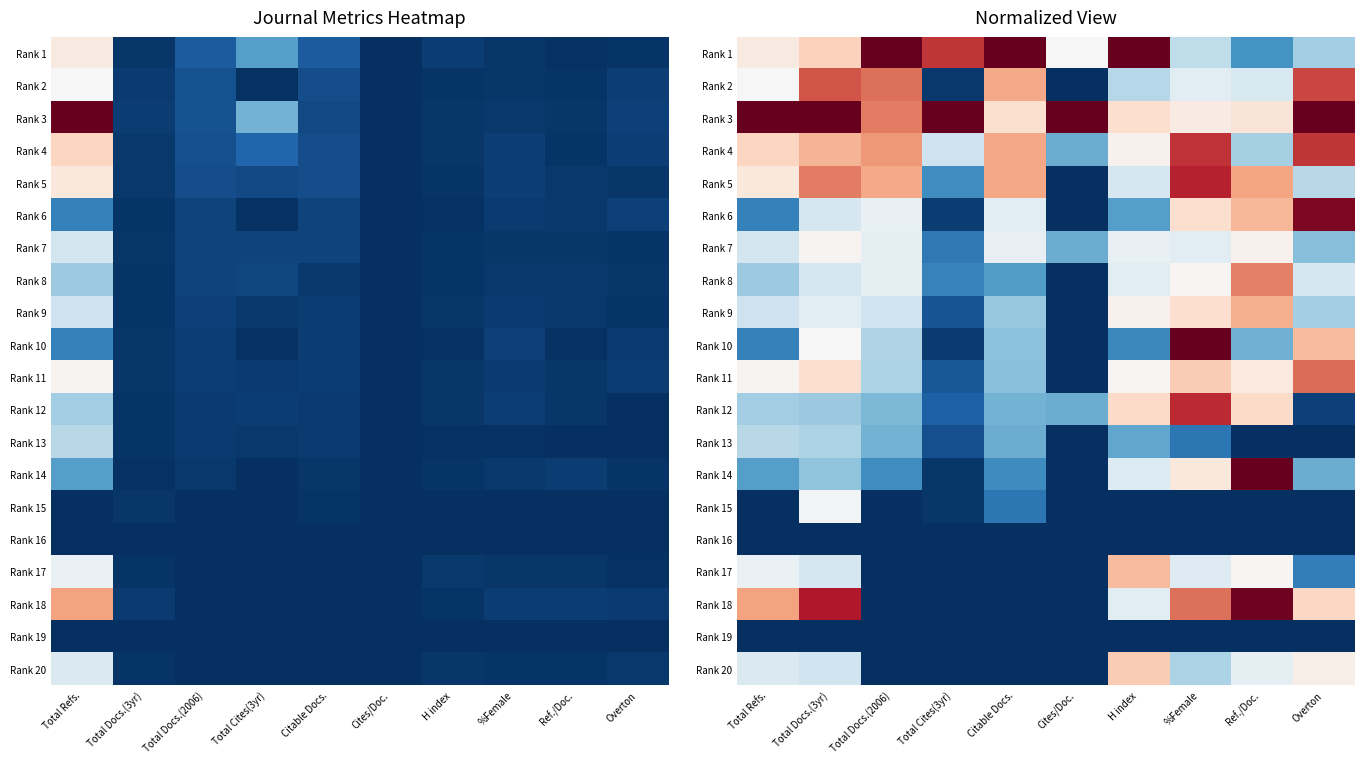

At Total Docs.(3yr), list the series in order from smallest to largest.

Rank 16, Rank 19, Rank 14, Rank 12, Rank 13, Rank 20, Rank 6, Rank 8, Rank 17, Rank 9, Rank 15, Rank 10, Rank 7, Rank 11, Rank 1, Rank 4, Rank 5, Rank 2, Rank 18, Rank 3